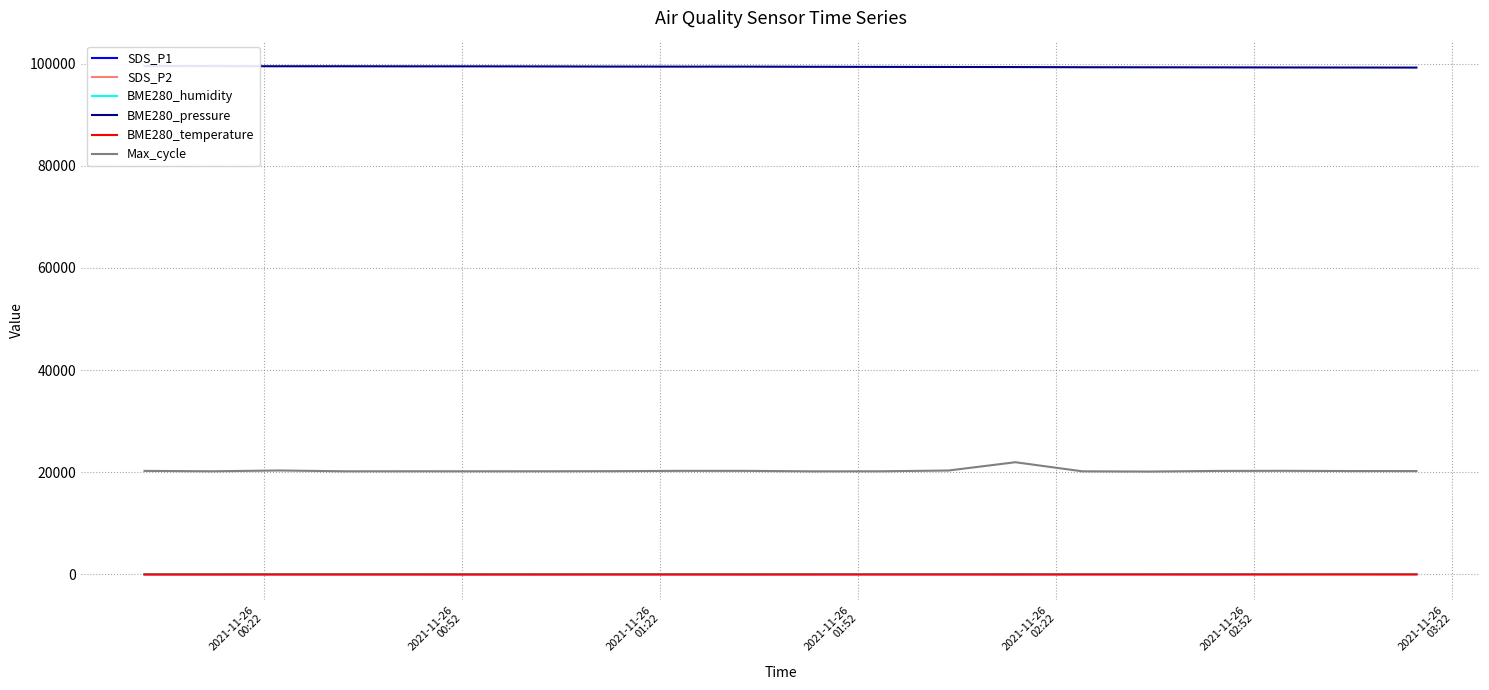

True or false: Max_cycle has more than 2 interior local peaks.

True